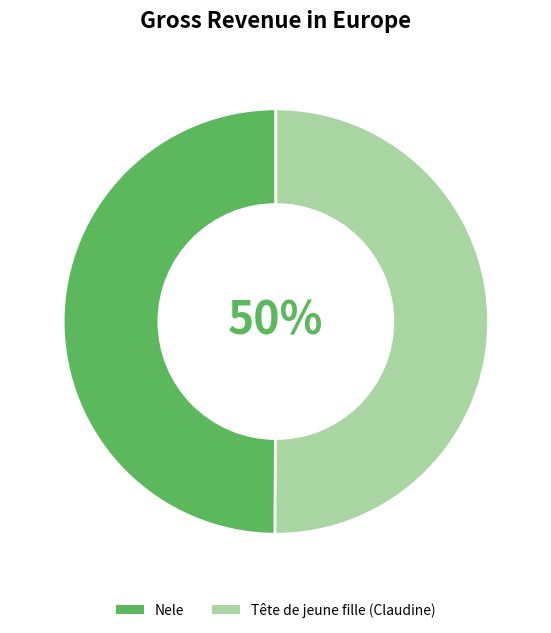

Do Tête de jeune fille (Claudine) and Nele together represent more than half of the pie?

Yes